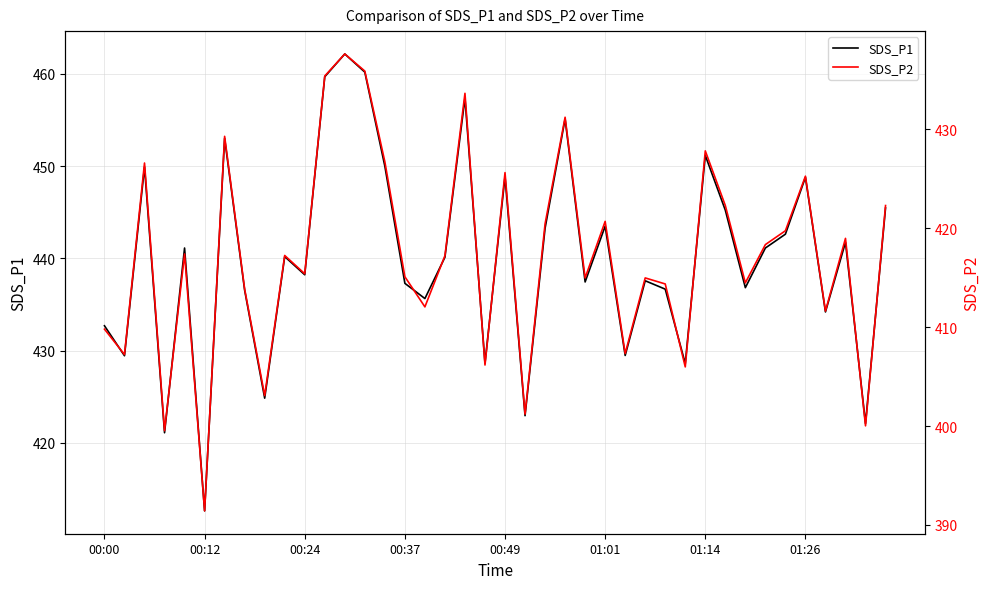

What is the maximum value for SDS_P1?

462.2